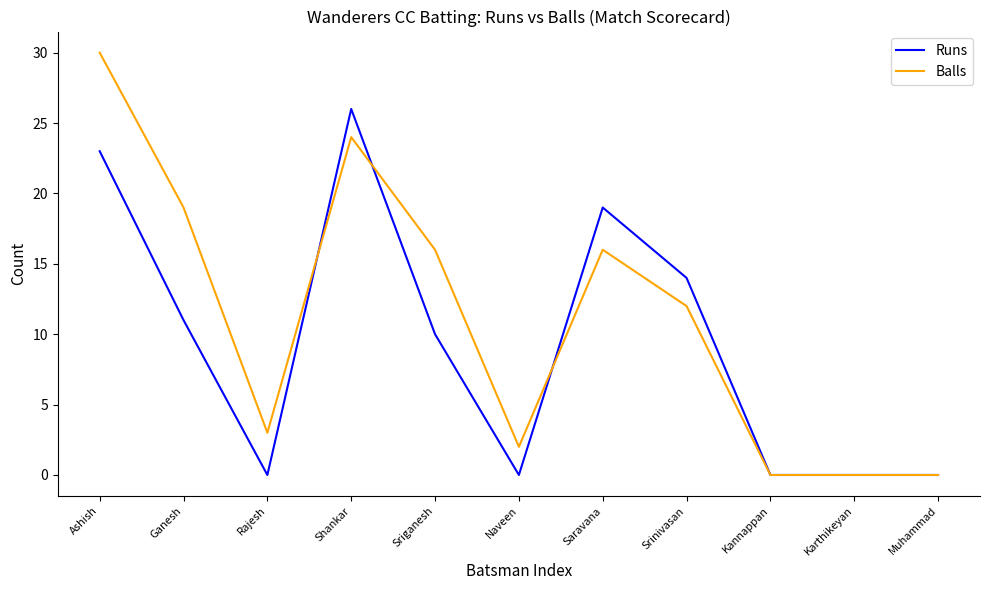

What is the difference between the highest and lowest values at Ashish?

7